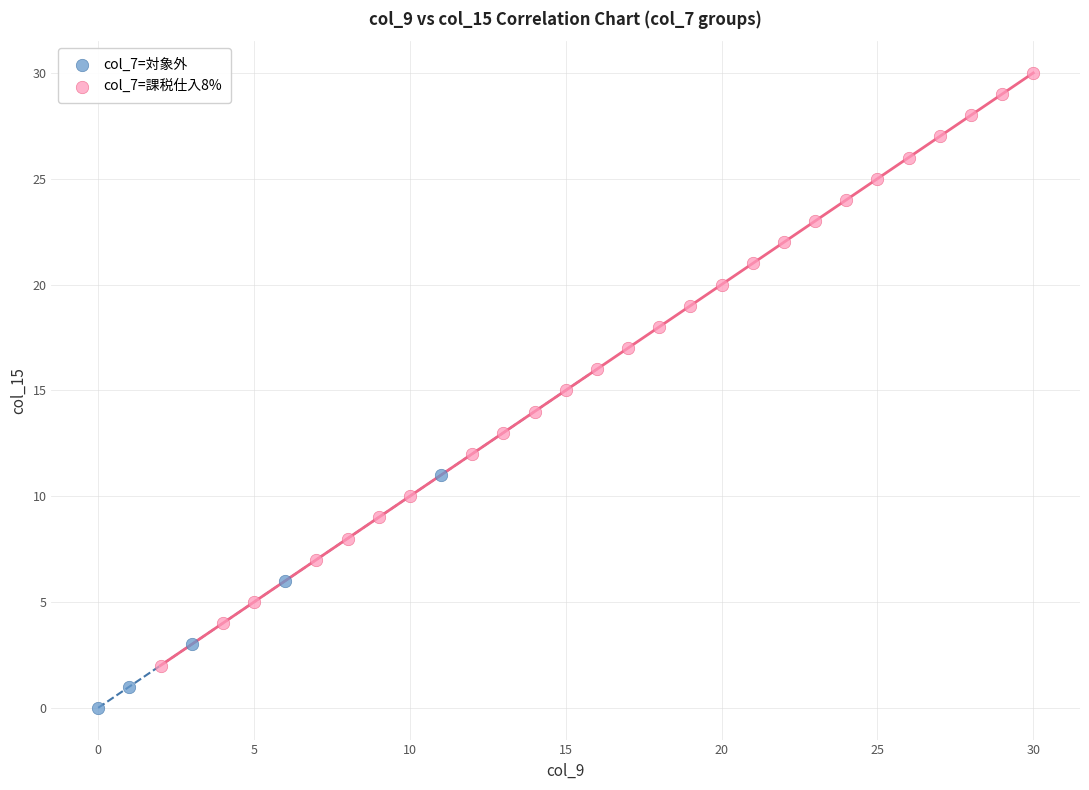

Which series contains the highest Y value?

col_7=課税仕入8%